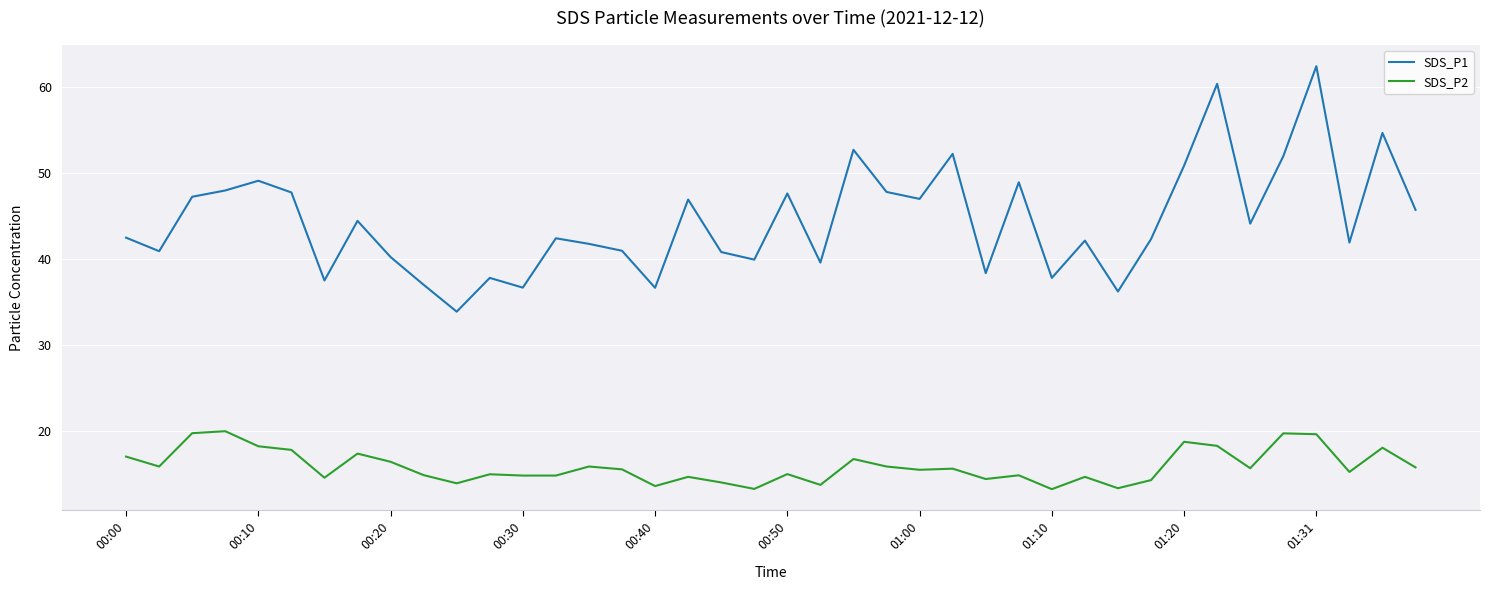

True or false: SDS_P1 and SDS_P2 cross at least once.

False